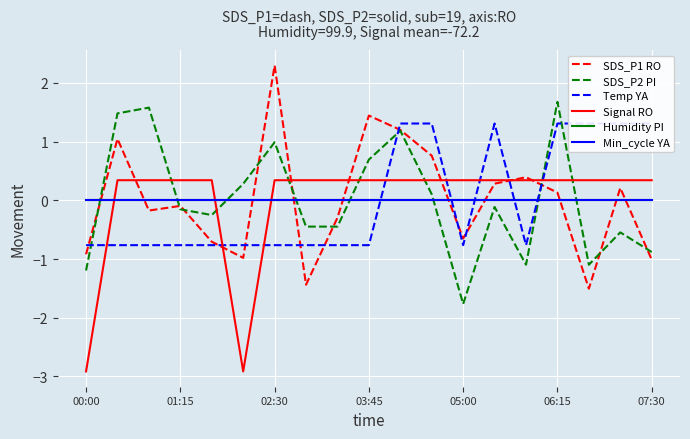

Reading left to right, transcribe all the data shown in this chart.

SDS_P1 RO: -0.9	1.0	-0.2	-0.1	-0.7	-1.0	2.3	-1.4	-0.3	1.4	1.2	0.8	-0.7	0.3	0.4	0.1	-1.5	0.2	-1.0
SDS_P2 PI: -1.2	1.5	1.6	-0.2	-0.3	0.3	1.0	-0.4	-0.4	0.7	1.2	0.1	-1.8	-0.1	-1.1	1.7	-1.1	-0.5	-0.9
Temp YA: -0.8	-0.8	-0.8	-0.8	-0.8	-0.8	-0.8	-0.8	-0.8	-0.8	1.3	1.3	-0.8	1.3	-0.8	1.3	1.3	1.3	1.3
Signal RO: -2.9	0.3	0.3	0.3	0.3	-2.9	0.3	0.3	0.3	0.3	0.3	0.3	0.3	0.3	0.3	0.3	0.3	0.3	0.3
Humidity PI: -0.0	-0.0	-0.0	-0.0	-0.0	-0.0	-0.0	-0.0	-0.0	-0.0	-0.0	-0.0	-0.0	-0.0	-0.0	-0.0	-0.0	-0.0	-0.0
Min_cycle YA: 0.0	0.0	0.0	0.0	0.0	0.0	0.0	0.0	0.0	0.0	0.0	0.0	0.0	0.0	0.0	0.0	0.0	0.0	0.0